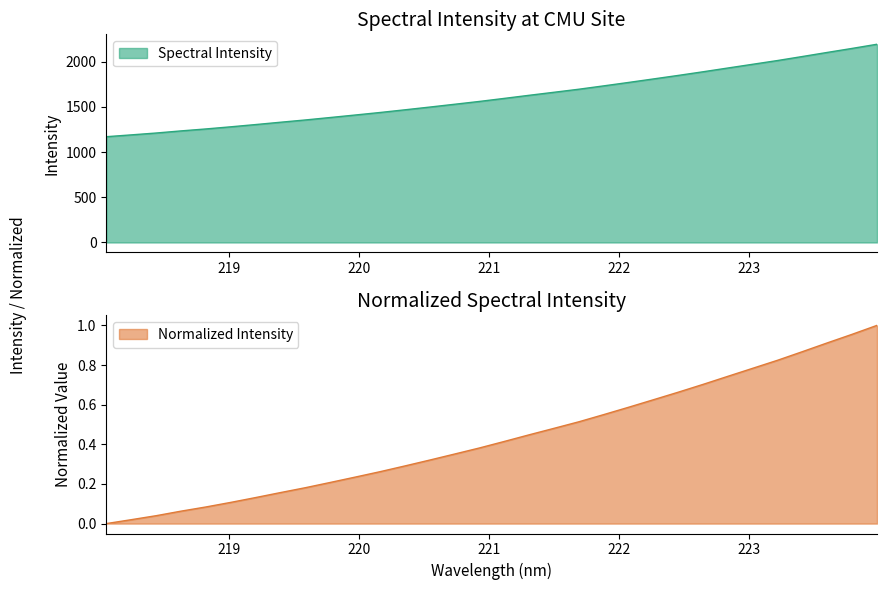

Which has a higher value, 218.442 or 218.2508?

218.442